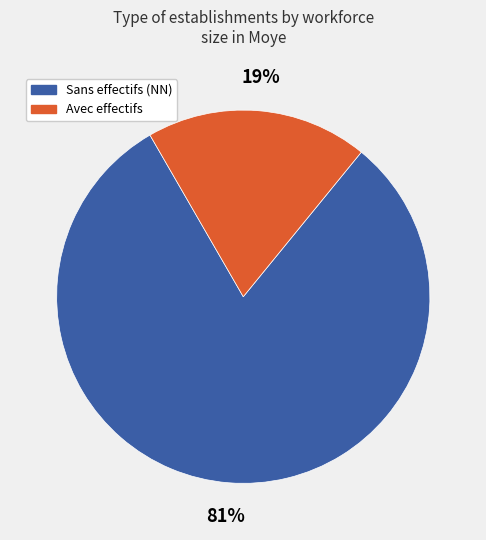

Does any single category account for the majority?

Yes